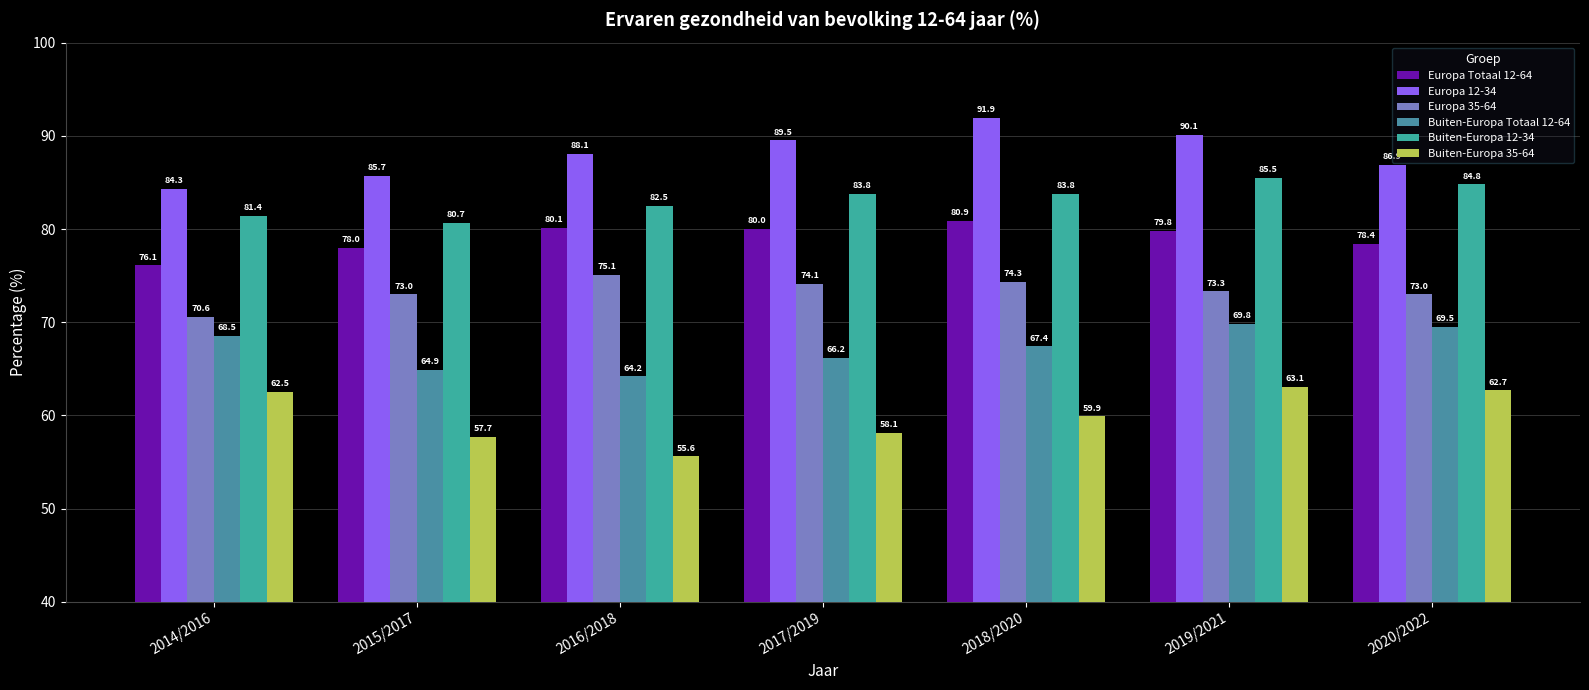

What is the difference between the Europa Totaal 12-64 values at 2020/2022 and 2014/2016?

2.3